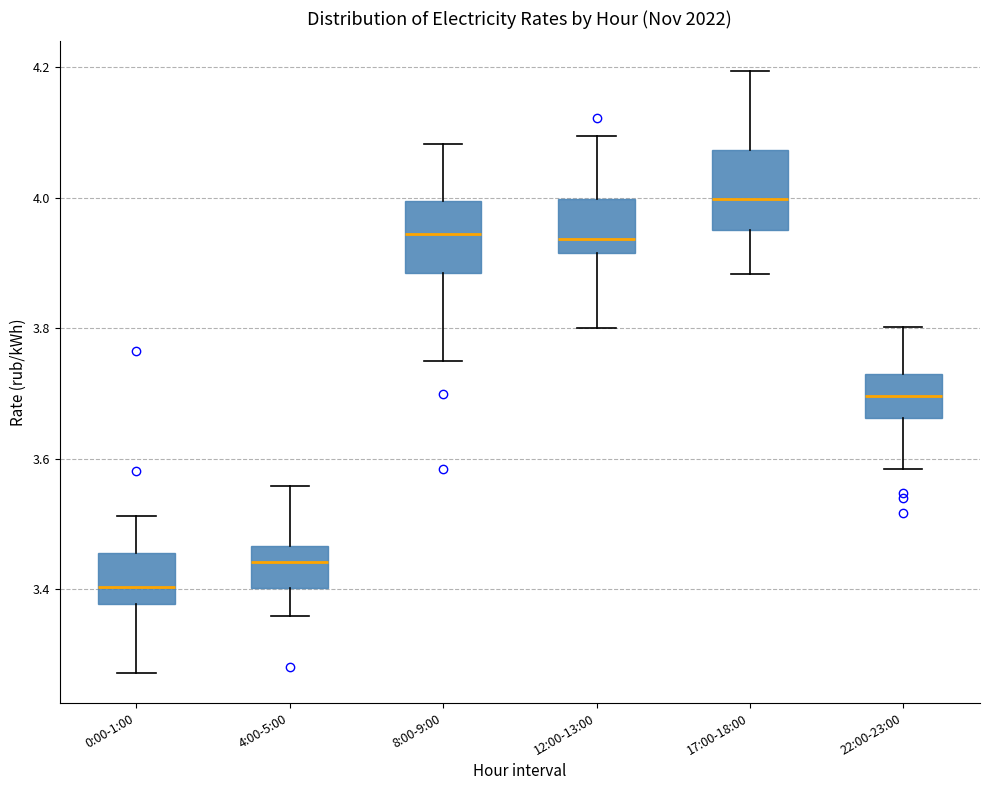

Where is the lower edge of the box for 22:00-23:00 on the y-axis? The values are not printed on the chart, so give them approximately, as read against the axis.

3.66